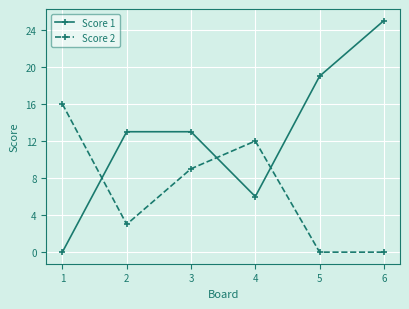

How many intersections are there between Score 2 and Score 1?

3